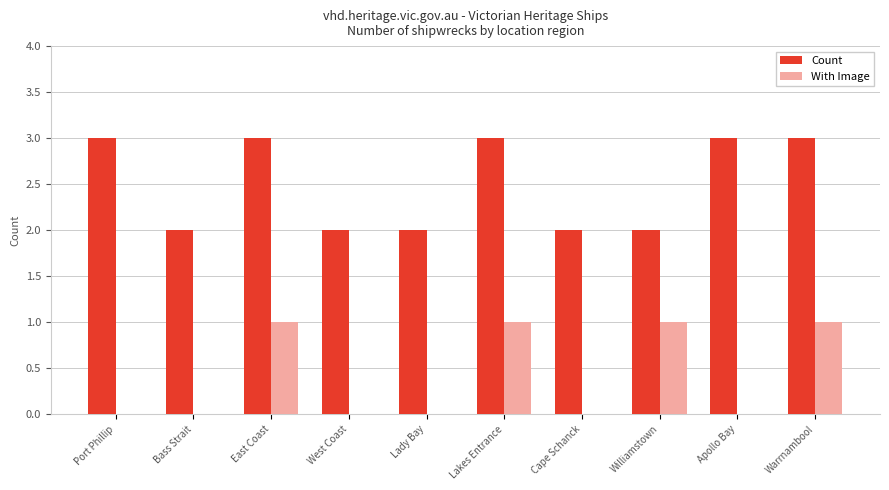

What is the maximum value shown in the chart?

3